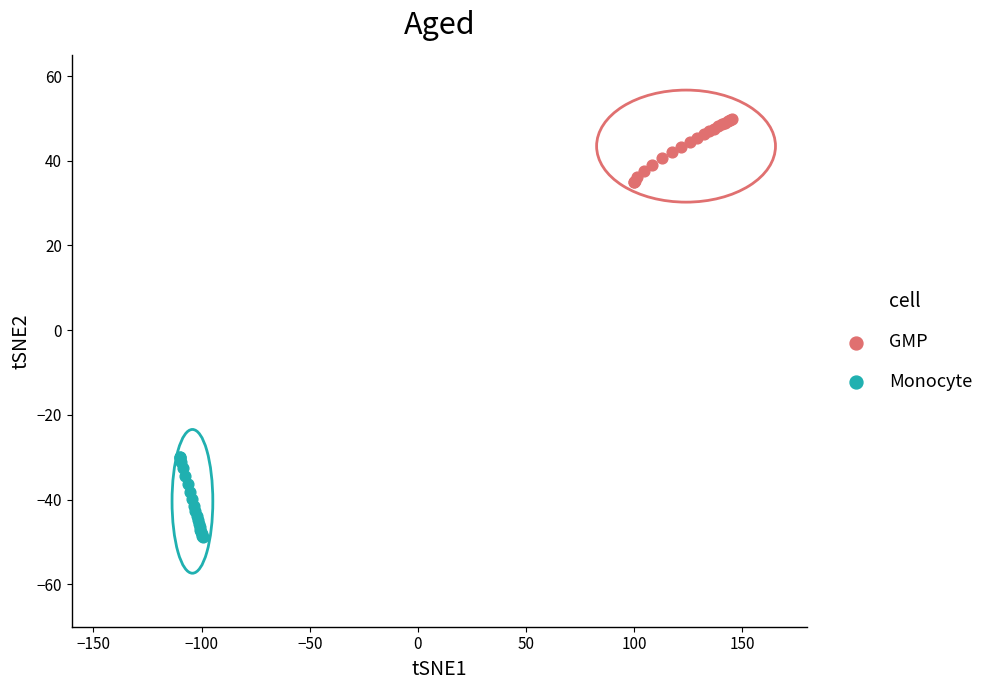

Which series has the widest spread of Y values?

Monocyte